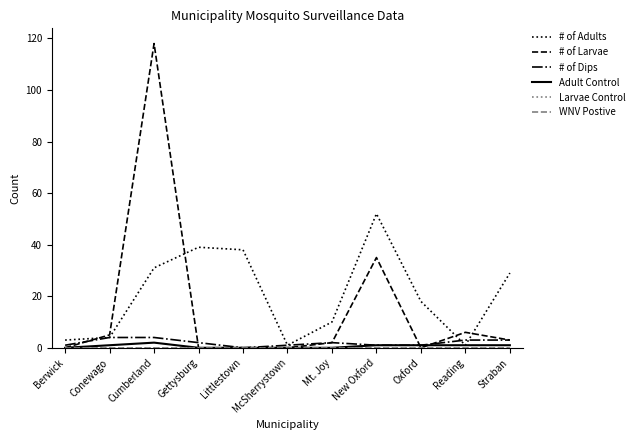

Is this an area chart (filled region under the line)?

No